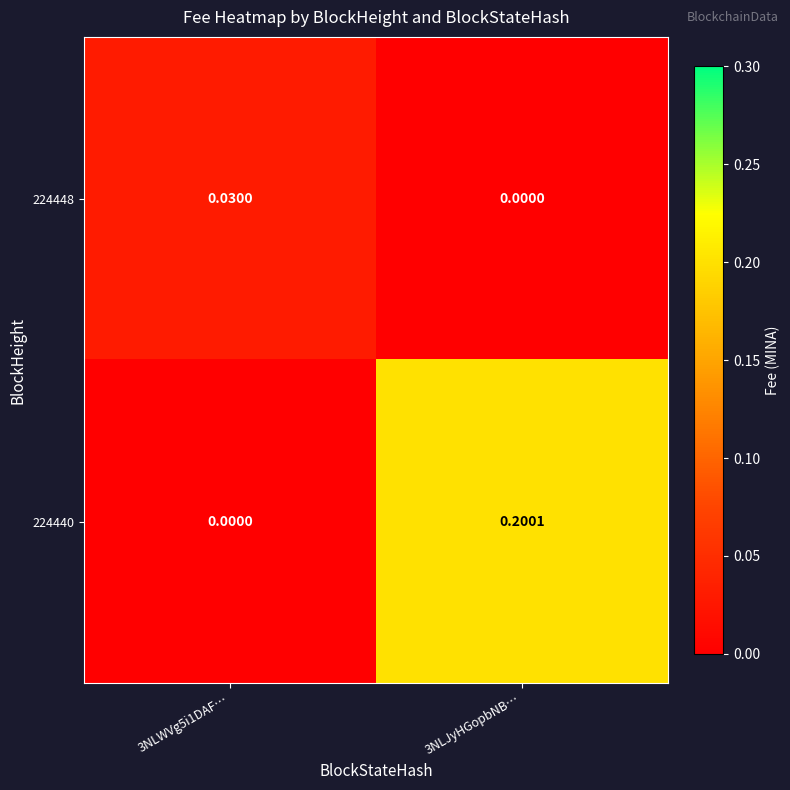

Is the value of 224440 at 3NLWVg5i1DAF… greater than the value of 224448 at 3NLWVg5i1DAF…?

No